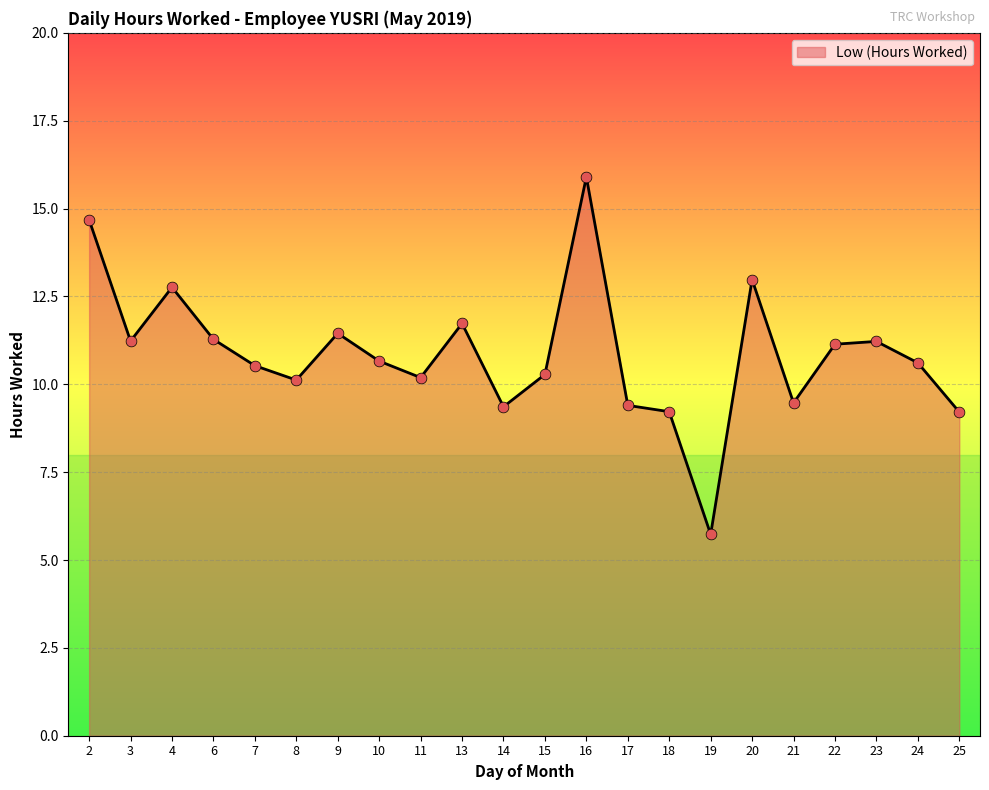

Between 21 and 18, which is larger?

21